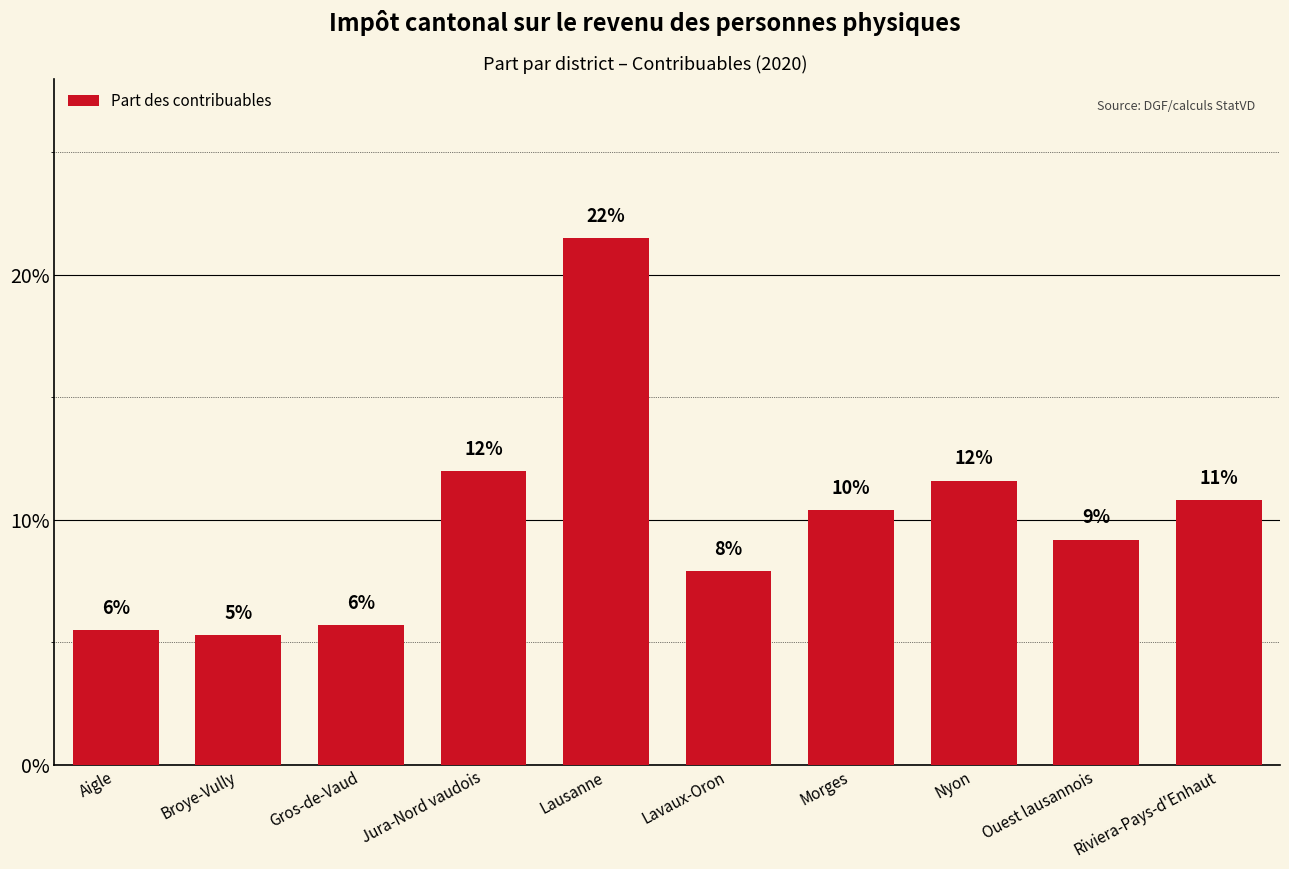

Read the value at Aigle.

0.1